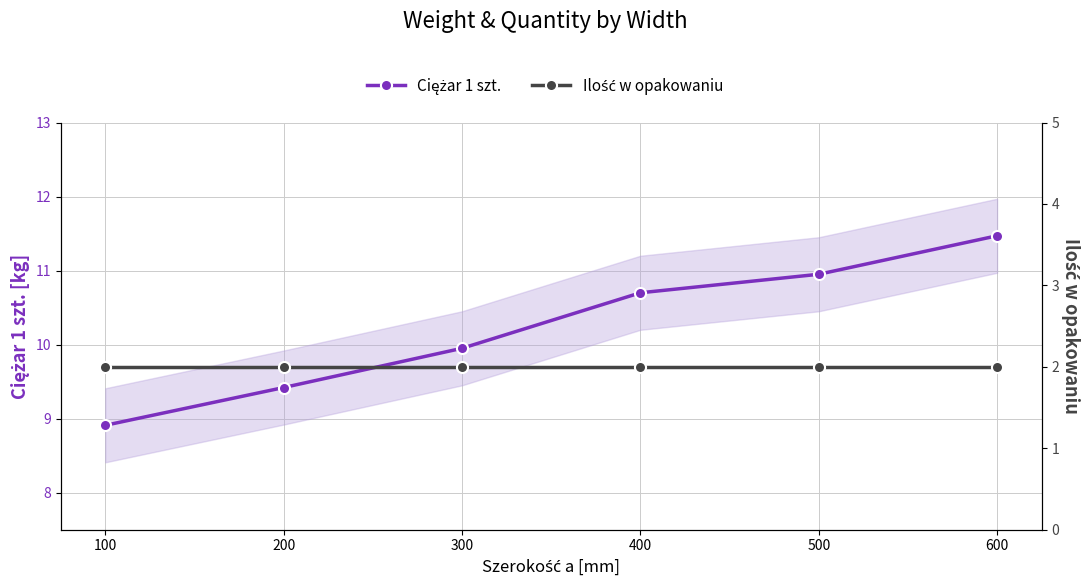

At which category is the sum across all series the highest?

600